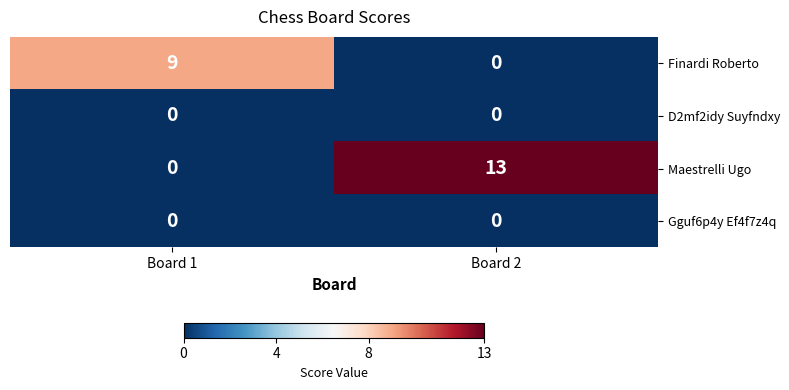

The Maestrelli Ugo series shows 13 at Board 2. True or false?

True